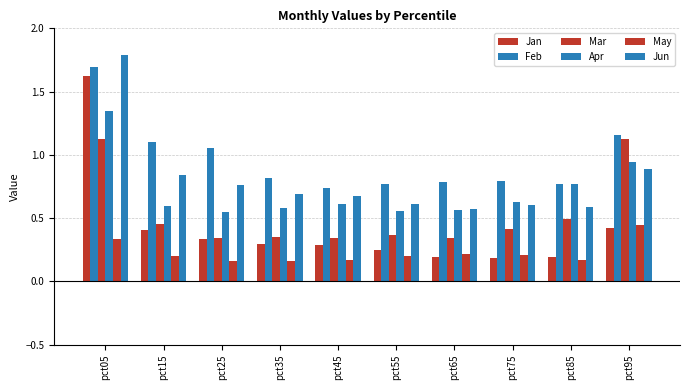

What is the value of the Jan bar at the 6th from the left?

0.2